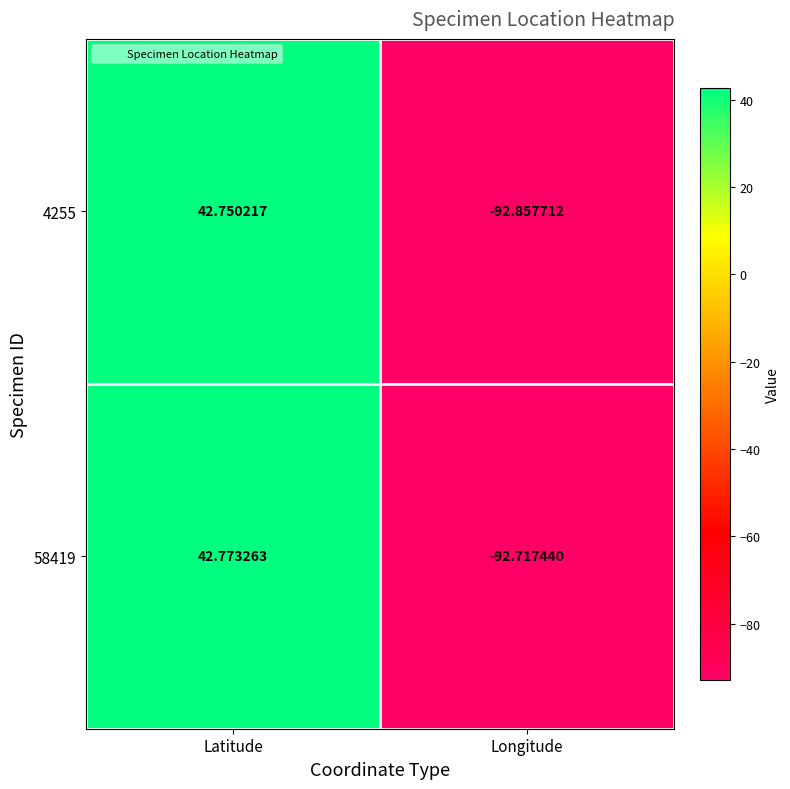

What is the difference between the highest and lowest values at Longitude?

0.1